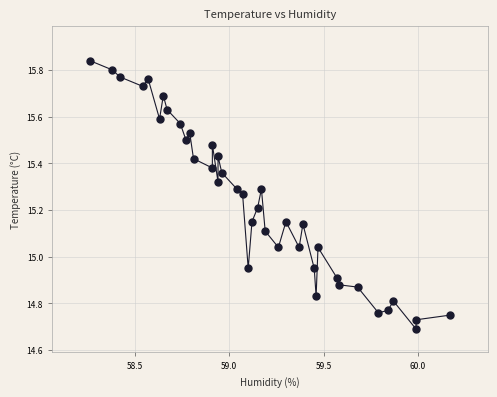

What is the range of X values (max minus min)?

1.9